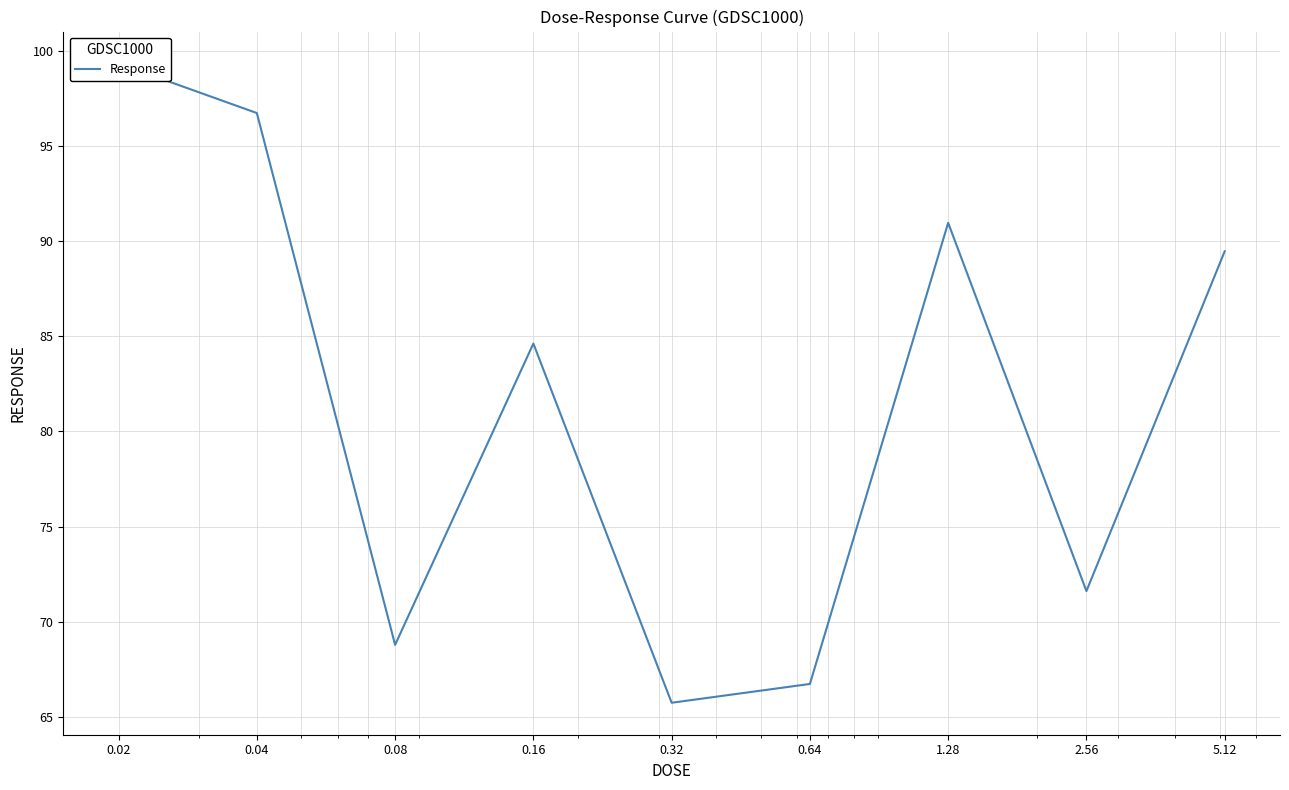

At which category does the data reach its first local peak?

0.16